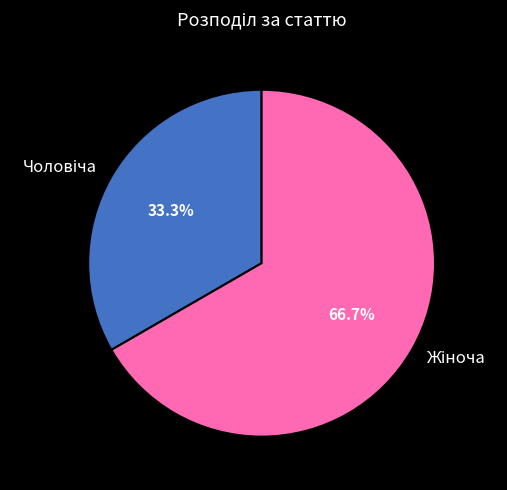

Is the sum of Чоловіча and Жіноча greater than half?

Yes